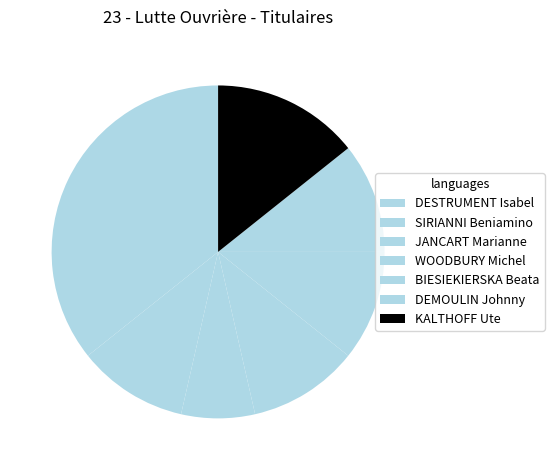

How many segments does this pie chart have?

7